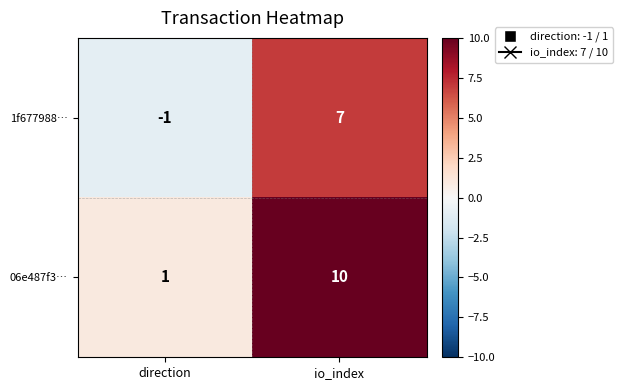

At how many categories does at least one series exceed 6?

1